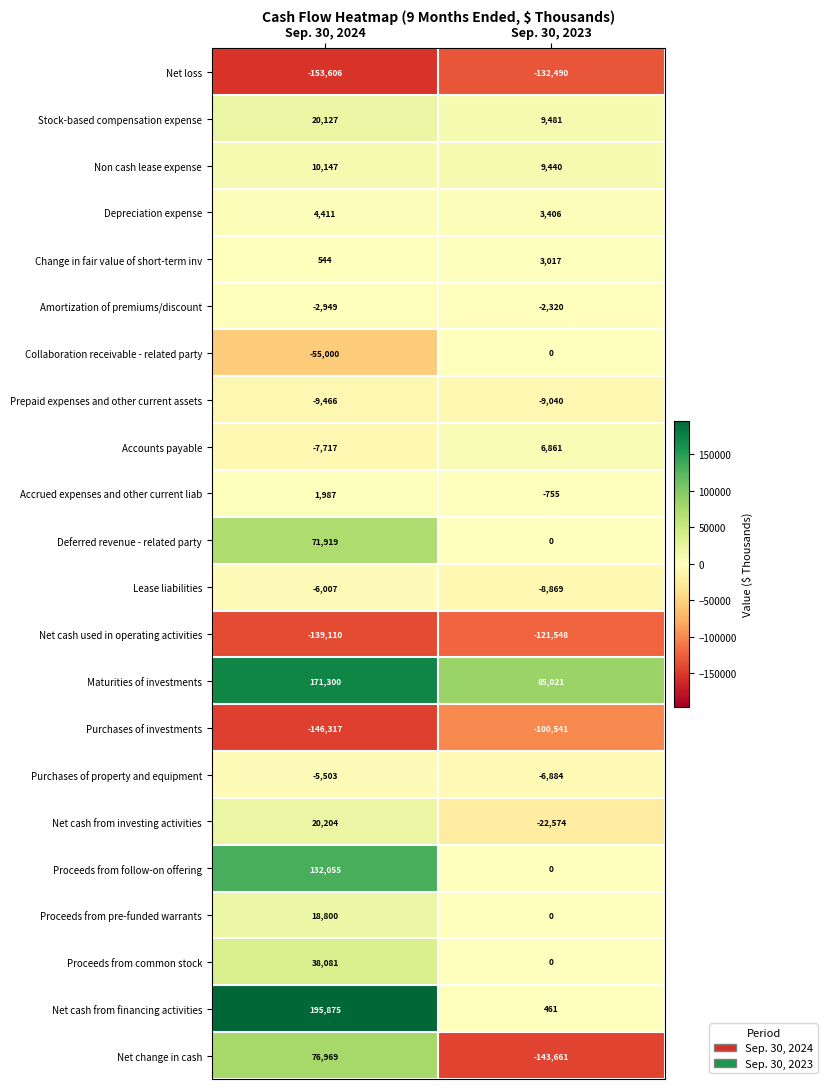

What is the smallest value displayed?

-153606